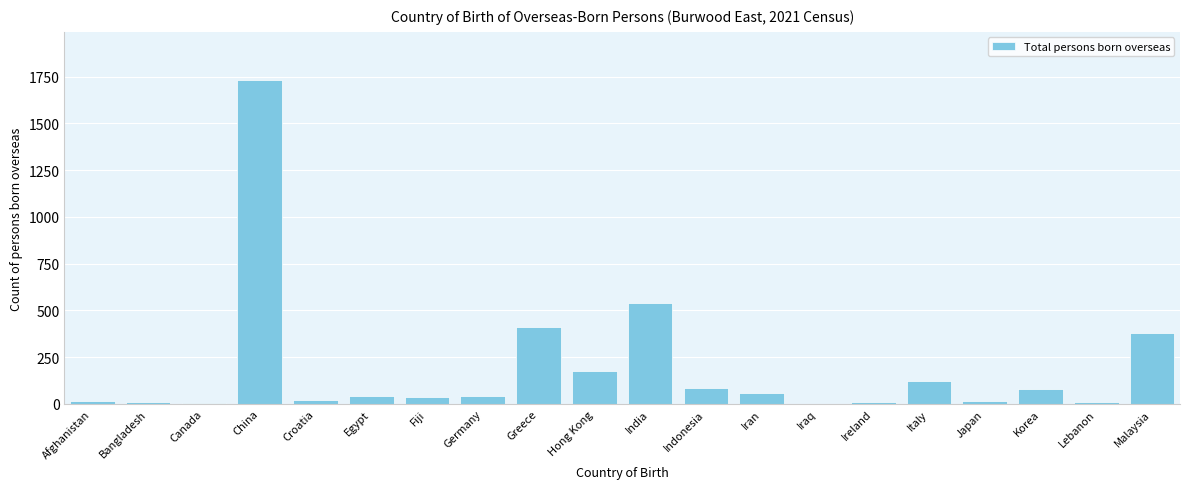

What is the greatest value displayed?

1730